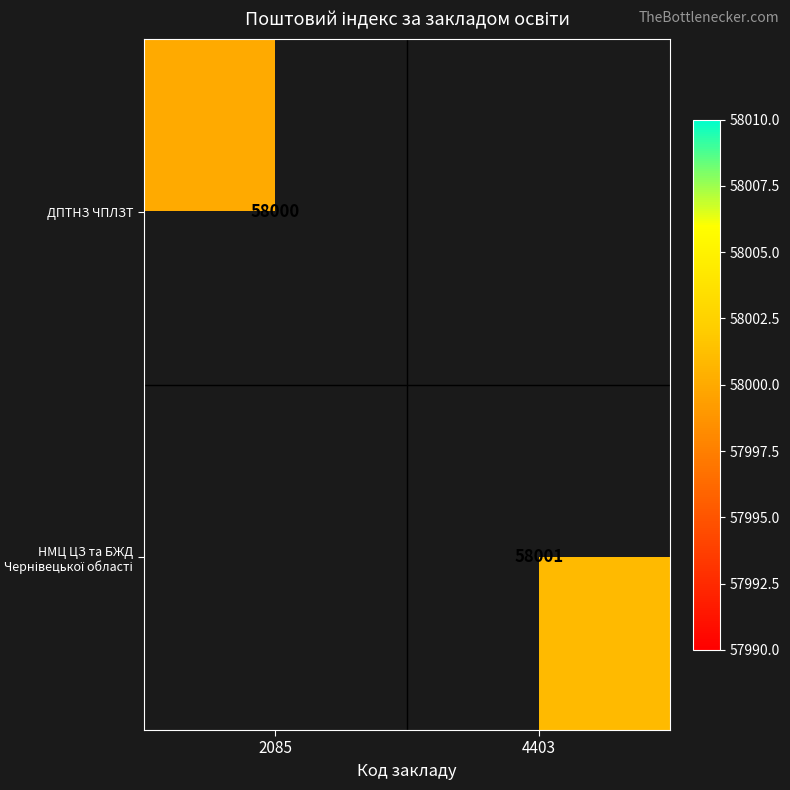

At which category is the sum across all series the highest?

4403